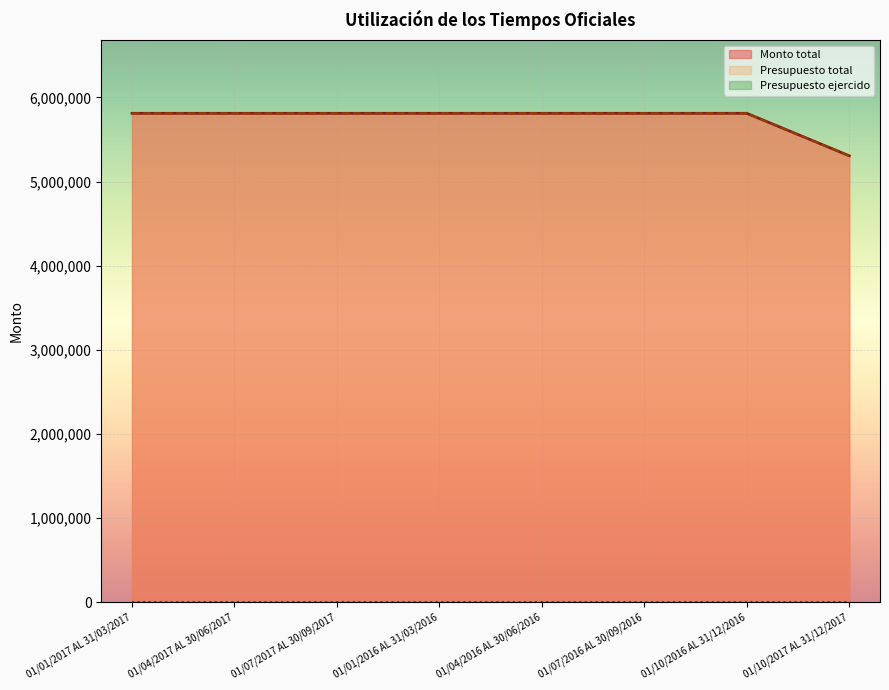

Reading right to left, extract all data points from this chart.

Monto total: 5305828	5810716	5810720	5810722	5810726	5810697	5810698	5810703
Presupuesto total: 5305828	5810716	5810720	5810722	5810726	5810697	5810698	5810703